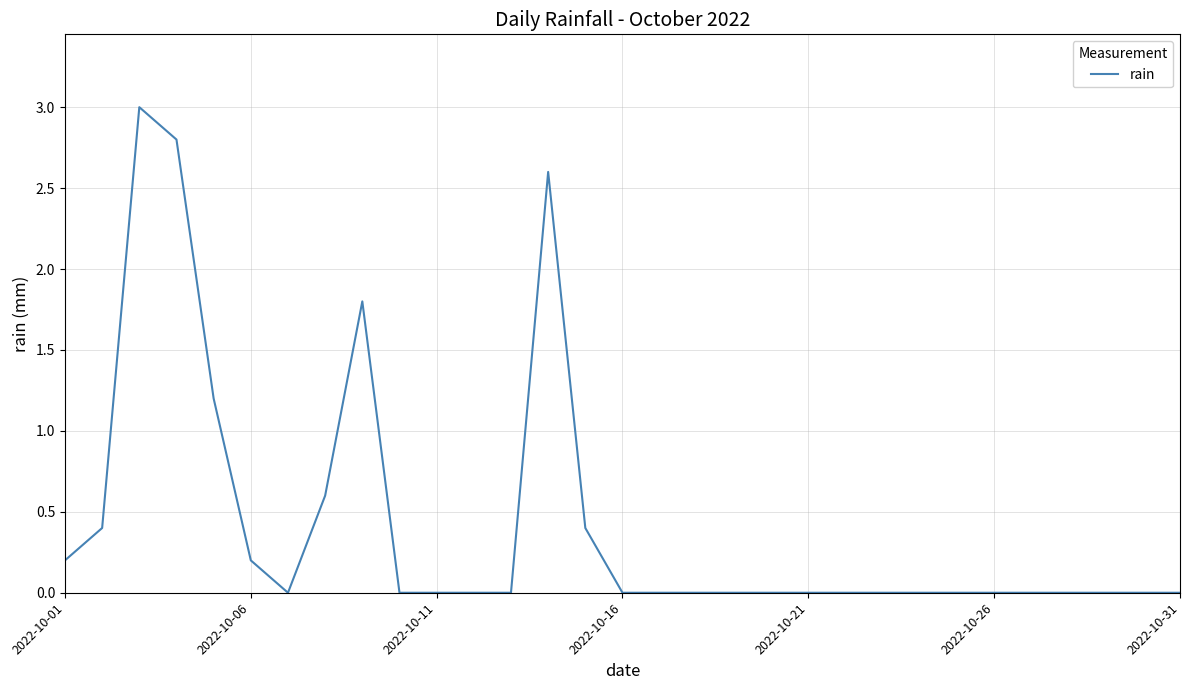

What is the difference between the maximum and minimum values?

3.0